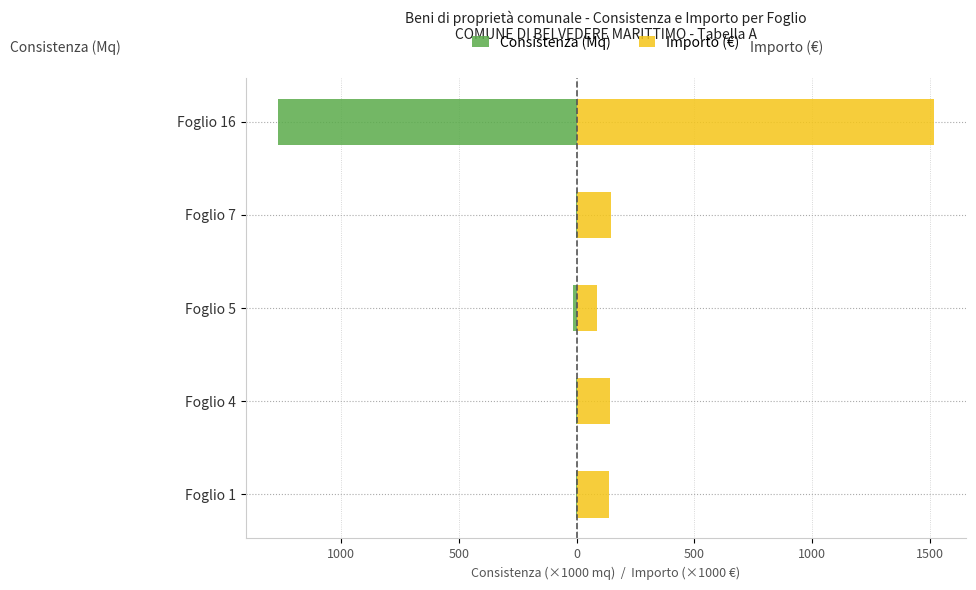

Reading left to right, list all the values displayed in this chart.

Consistenza (Mq): -1.4	-1.5	-16.6	-1.0	-1265.0
Importo (€): 137.5	142.4	87.5	145.4	1515.5